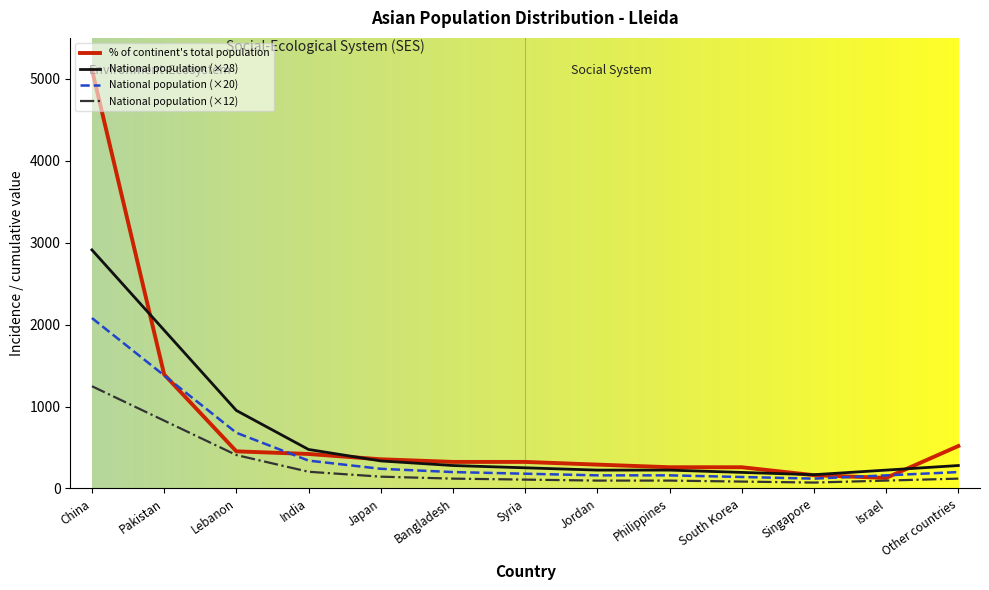

How many lines are shown in the chart?

4